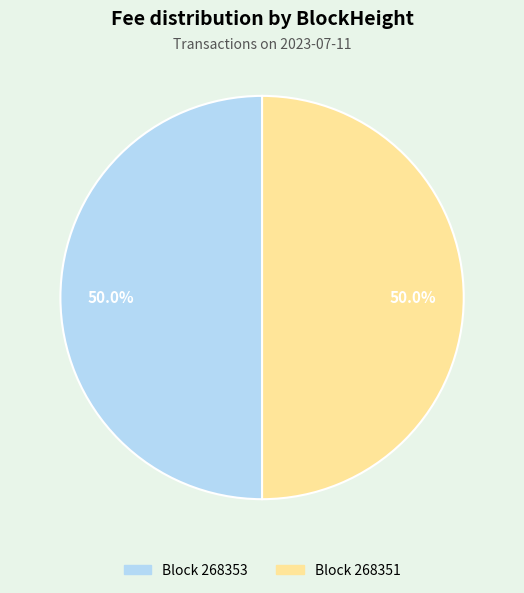

Count the number of slices in the pie.

2